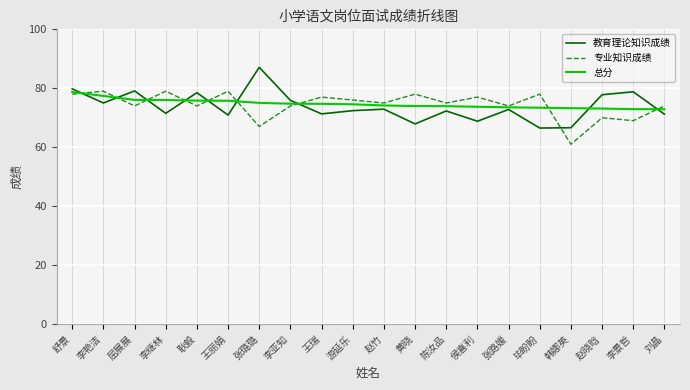

Is the value of 总分 at 王丽娟 greater than the value of 教育理论知识成绩 at 舒景?

No